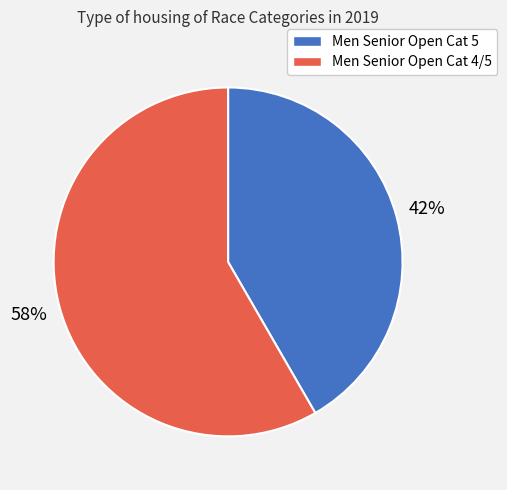

Rank the categories by value from lowest to highest.

Men Senior Open Cat 5, Men Senior Open Cat 4/5